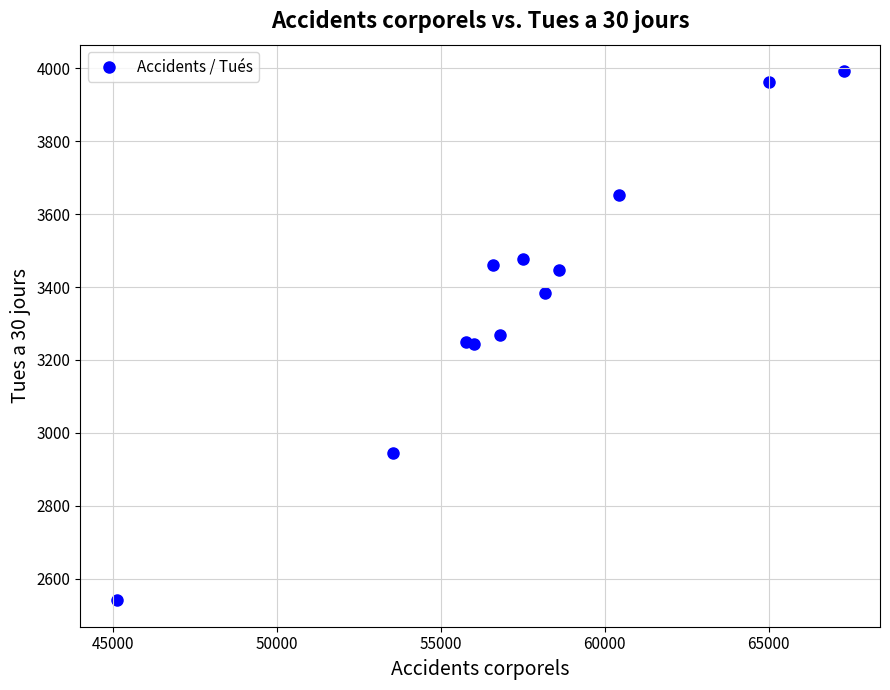

What is the range of X values (max minus min)?

22167